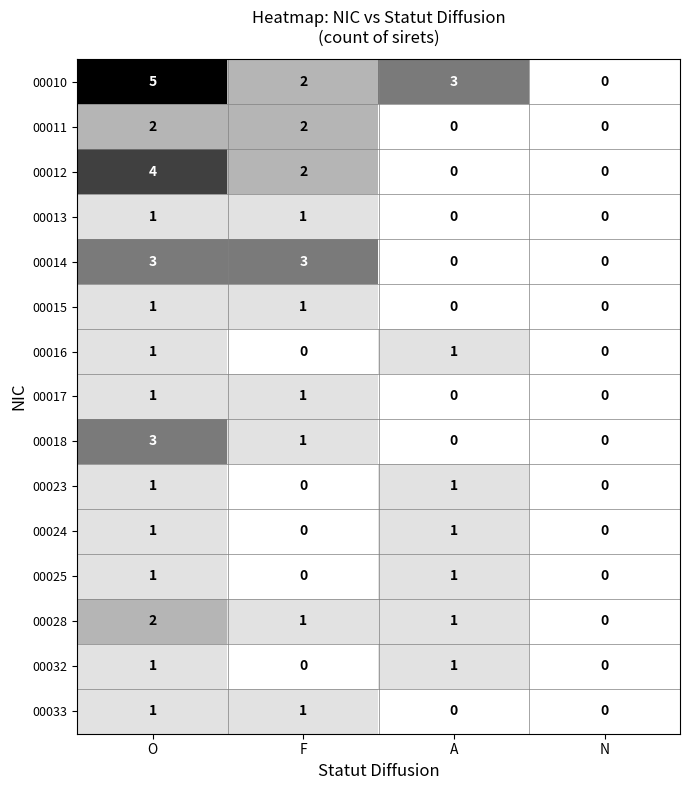

What is the sum of all 00012 values?

6